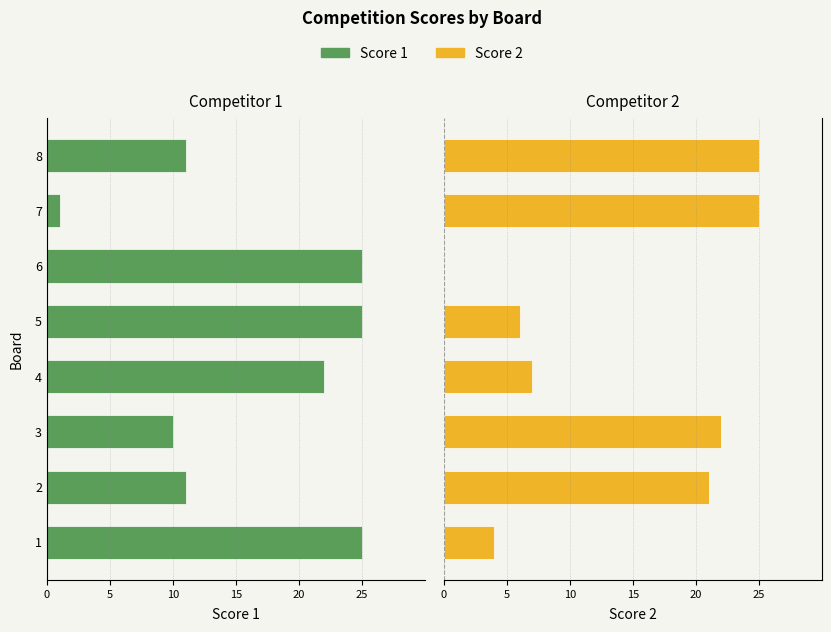

Does the chart contain stacked bars?

No